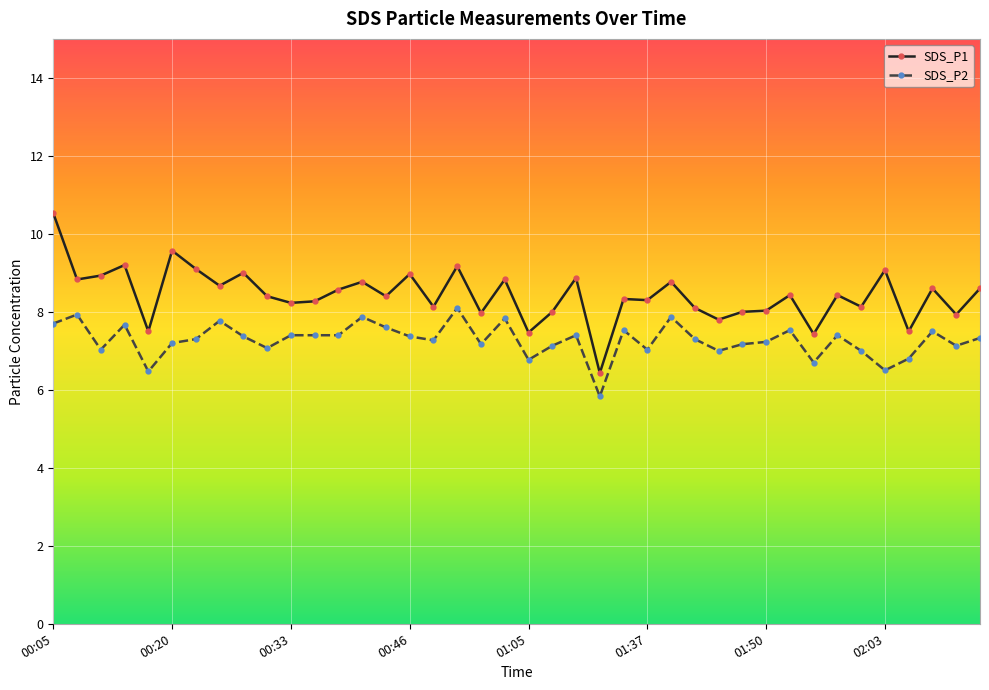

What is the smallest value displayed?

5.8